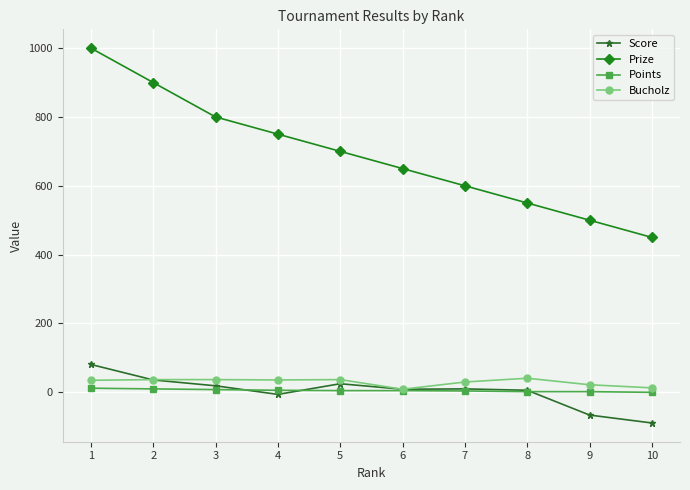

Which series has the largest range (max minus min)?

Prize